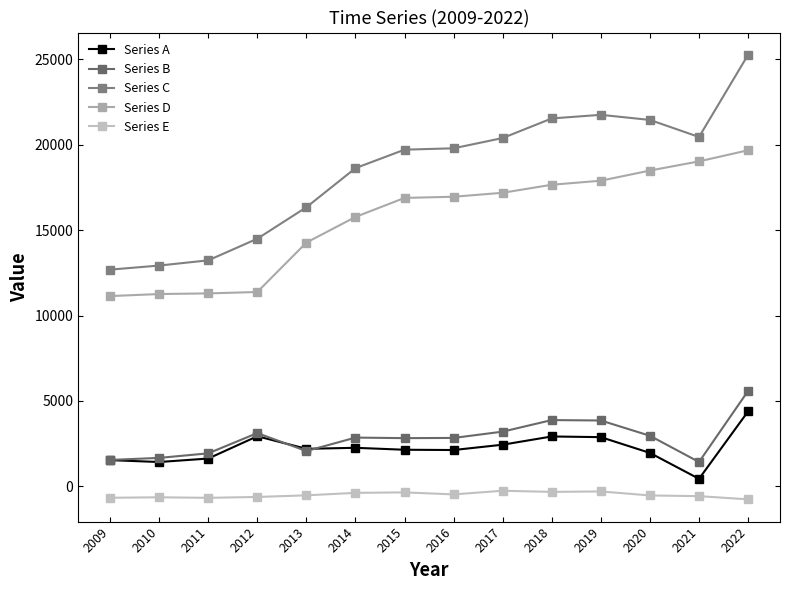

How many data points in Series E are less than -524?

7